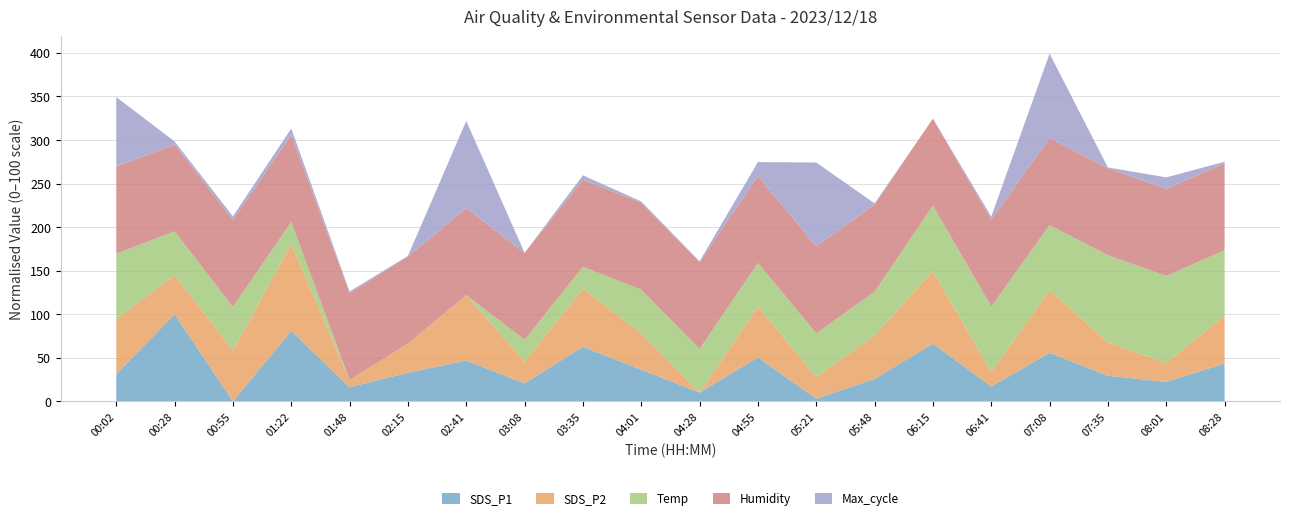

What is the total value across all series at 00:02?

349.2